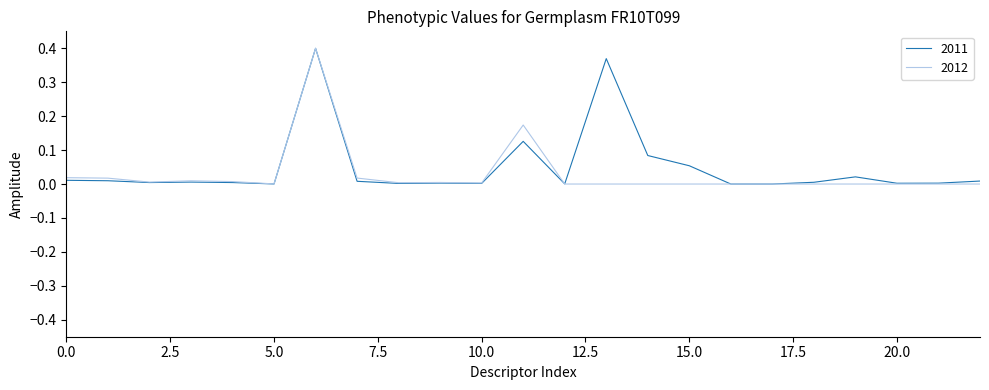

What are all the series names shown in the legend?

2011, 2012